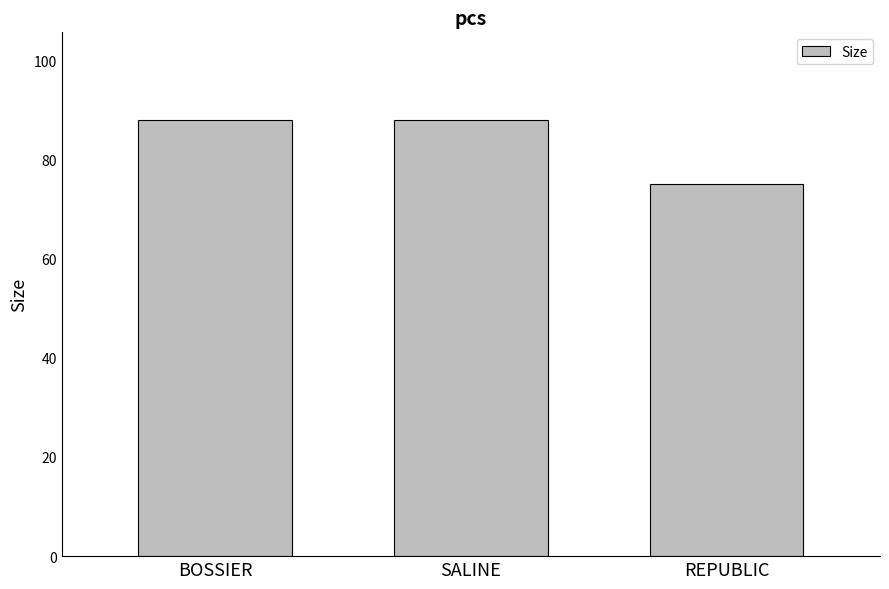

At which label is the value closest to 81?

REPUBLIC